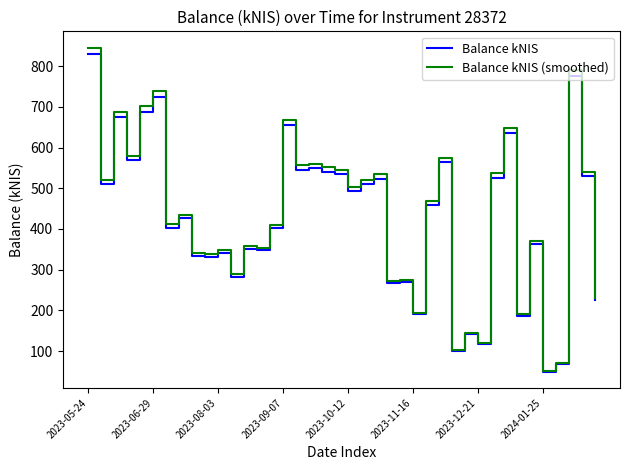

What is the greatest value displayed?

845.4